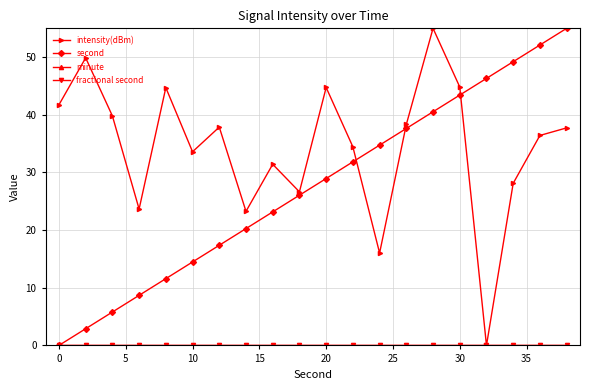

Is this an area chart (filled region under the line)?

No